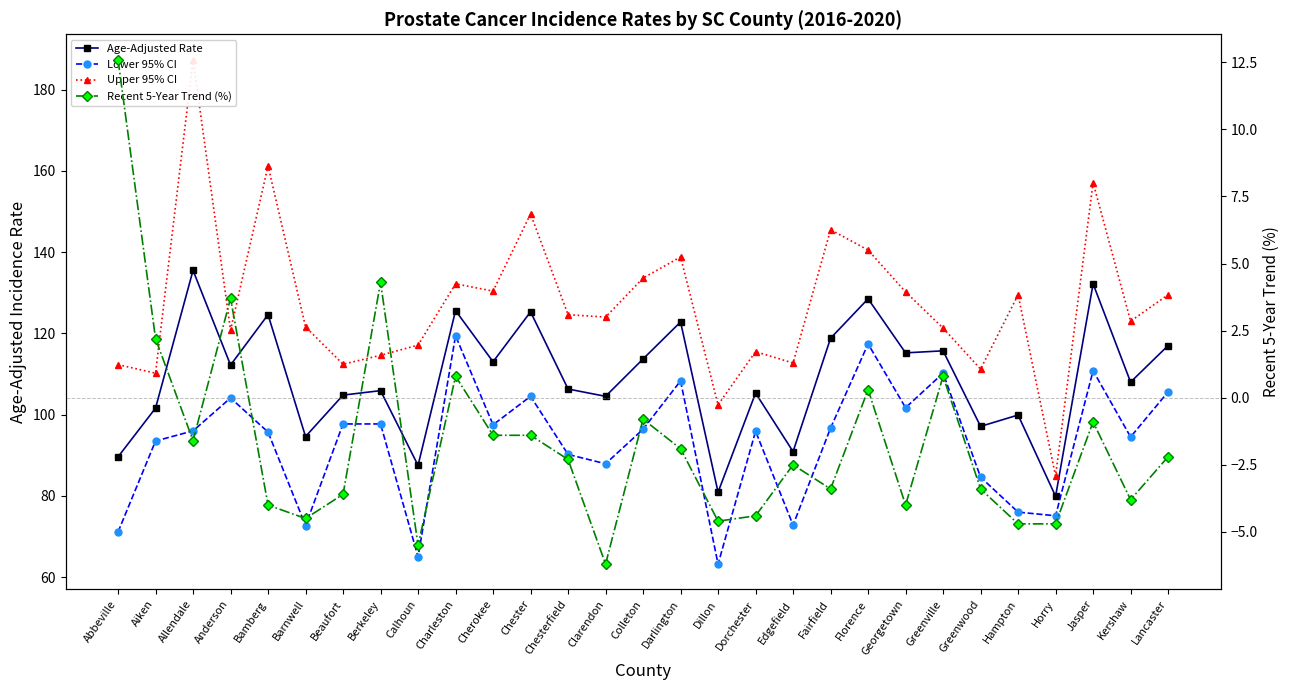

Reading right to left, list all the values displayed in this chart.

Age-Adjusted Rate: Lancaster=117.0	Kershaw=108.0	Jasper=132.2	Horry=79.9	Hampton=99.9	Greenwood=97.1	Greenville=115.7	Georgetown=115.2	Florence=128.5	Fairfield=118.8	Edgefield=90.9	Dorchester=105.3	Dillon=80.9	Darlington=122.8	Colleton=113.7	Clarendon=104.5	Chesterfield=106.3	Chester=125.3	Cherokee=113.0	Charleston=125.6	Calhoun=87.5	Berkeley=105.9	Beaufort=104.8	Barnwell=94.6	Bamberg=124.6	Anderson=112.2	Allendale=135.5	Aiken=101.6	Abbeville=89.6
Lower 95% CI: Lancaster=105.6	Kershaw=94.5	Jasper=110.8	Horry=75.1	Hampton=76.0	Greenwood=84.6	Greenville=110.2	Georgetown=101.7	Florence=117.4	Fairfield=96.7	Edgefield=72.8	Dorchester=95.9	Dillon=63.2	Darlington=108.3	Colleton=96.4	Clarendon=87.9	Chesterfield=90.2	Chester=104.5	Cherokee=97.5	Charleston=119.4	Calhoun=65.0	Berkeley=97.7	Beaufort=97.7	Barnwell=72.7	Bamberg=95.7	Anderson=104.1	Allendale=96.0	Aiken=93.5	Abbeville=71.1
Upper 95% CI: Lancaster=129.5	Kershaw=123.0	Jasper=157.1	Horry=84.9	Hampton=129.5	Greenwood=111.2	Greenville=121.3	Georgetown=130.2	Florence=140.5	Fairfield=145.5	Edgefield=112.7	Dorchester=115.5	Dillon=102.4	Darlington=138.8	Colleton=133.6	Clarendon=124.0	Chesterfield=124.6	Chester=149.4	Cherokee=130.4	Charleston=132.2	Calhoun=117.1	Berkeley=114.6	Beaufort=112.4	Barnwell=121.6	Bamberg=161.2	Anderson=120.8	Allendale=187.4	Aiken=110.2	Abbeville=112.3
Recent 5-Year Trend (%): Lancaster=-2.2	Kershaw=-3.8	Jasper=-0.9	Horry=-4.7	Hampton=-4.7	Greenwood=-3.4	Greenville=0.8	Georgetown=-4.0	Florence=0.3	Fairfield=-3.4	Edgefield=-2.5	Dorchester=-4.4	Dillon=-4.6	Darlington=-1.9	Colleton=-0.8	Clarendon=-6.2	Chesterfield=-2.3	Chester=-1.4	Cherokee=-1.4	Charleston=0.8	Calhoun=-5.5	Berkeley=4.3	Beaufort=-3.6	Barnwell=-4.5	Bamberg=-4.0	Anderson=3.7	Allendale=-1.6	Aiken=2.2	Abbeville=12.6